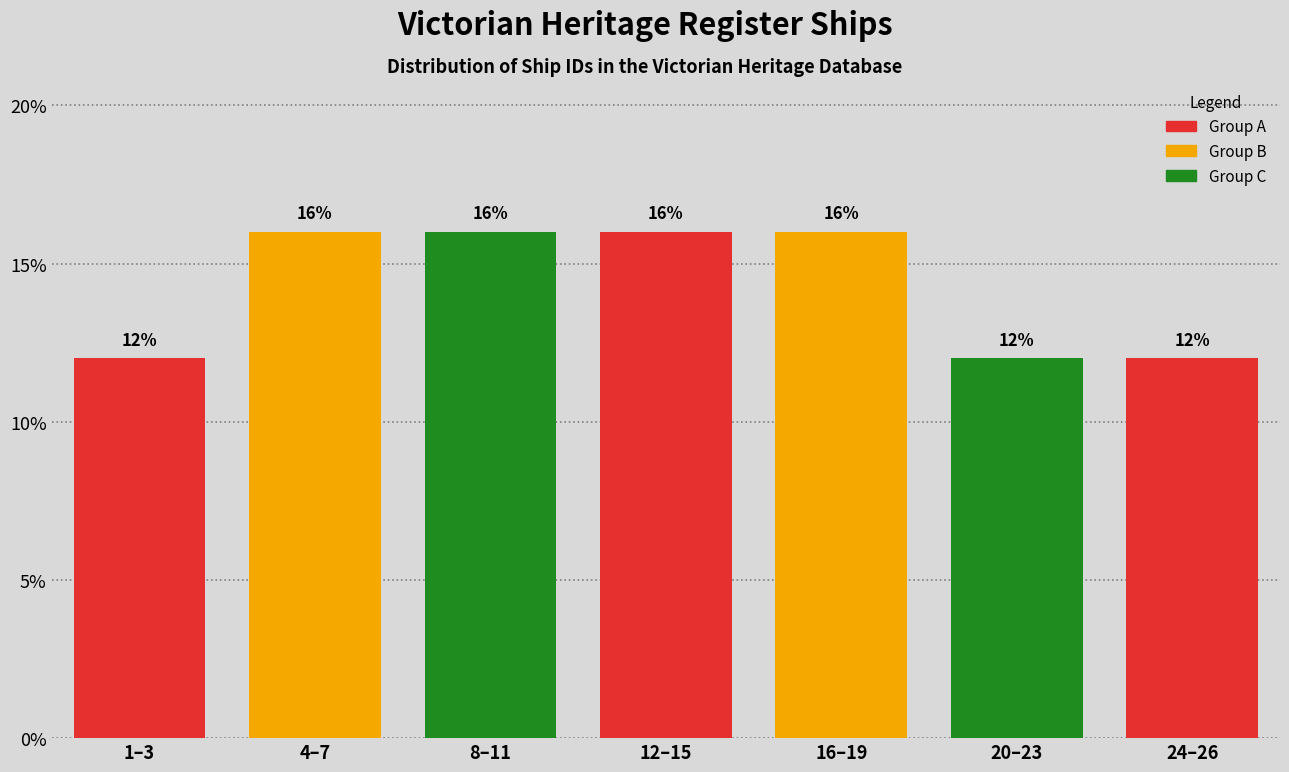

Reading left to right, transcribe all the data shown in this chart.

1–3=12	4–7=16	8–11=16	12–15=16	16–19=16	20–23=12	24–26=12